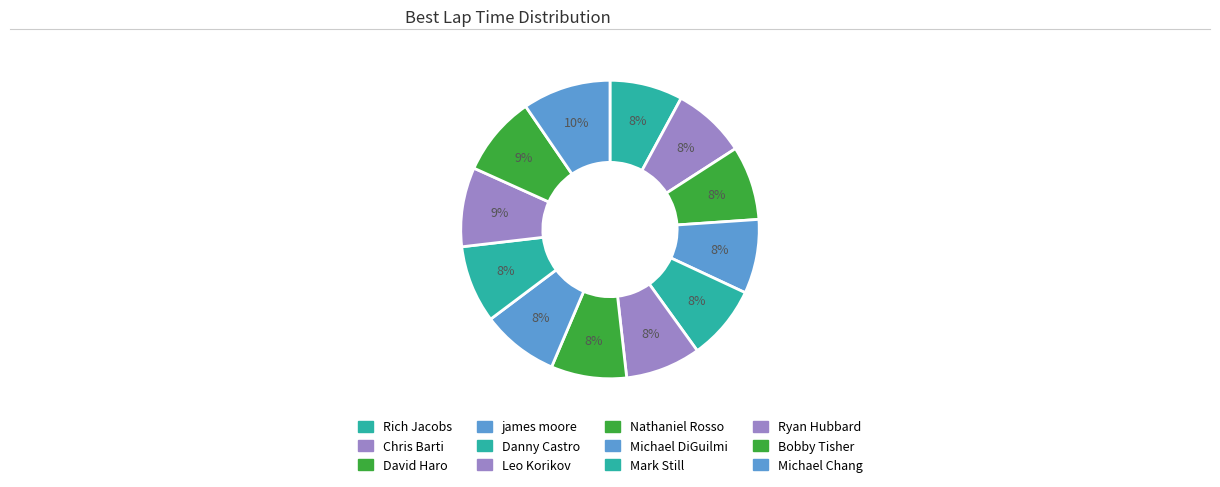

How many slices are in this pie chart?

12